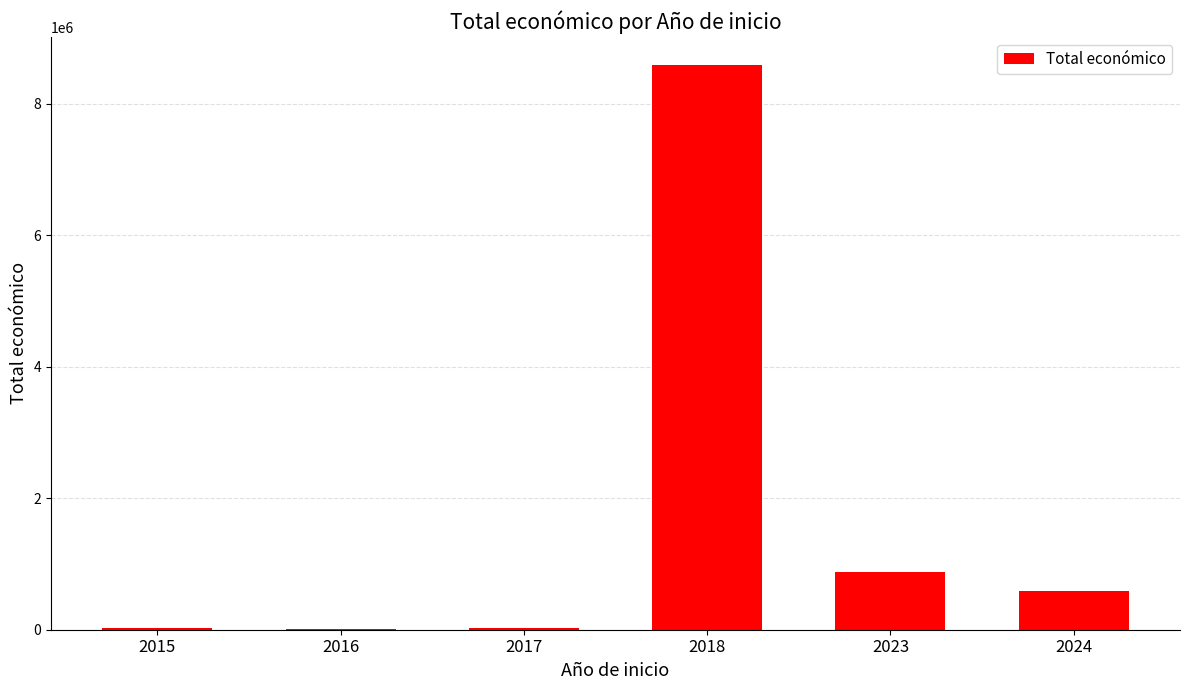

How many distinct data groups are displayed?

1